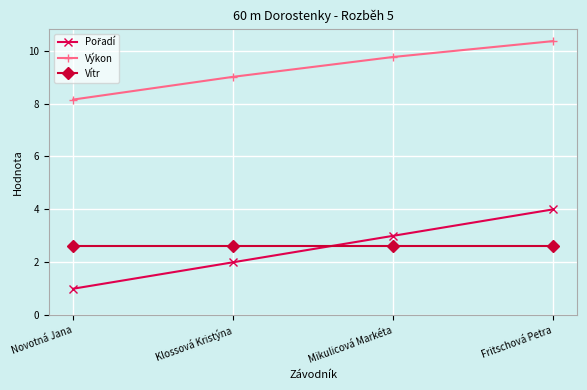

True or false: Výkon and Vítr cross at least once.

False